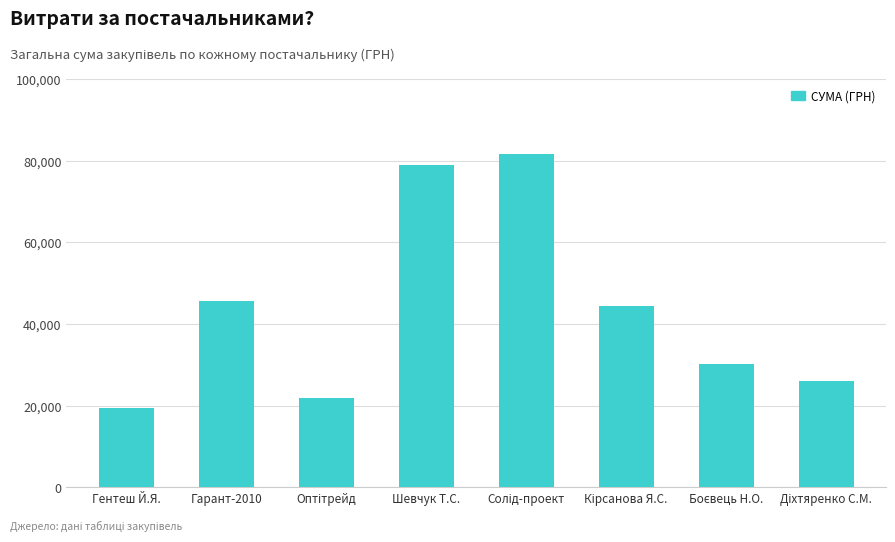

At which label is the value closest to 50537?

Гарант-2010